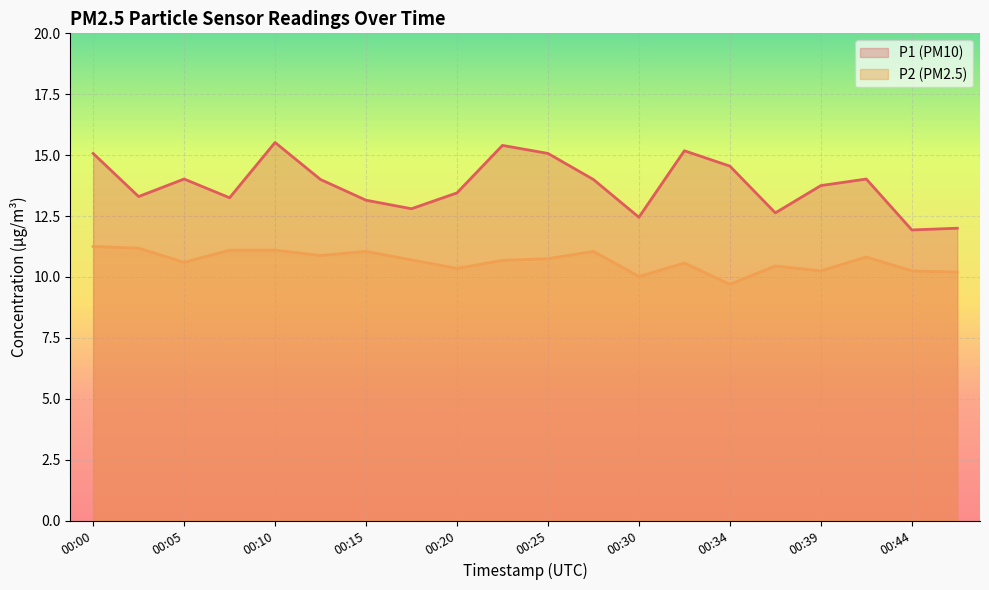

How many series are shown in this chart?

2